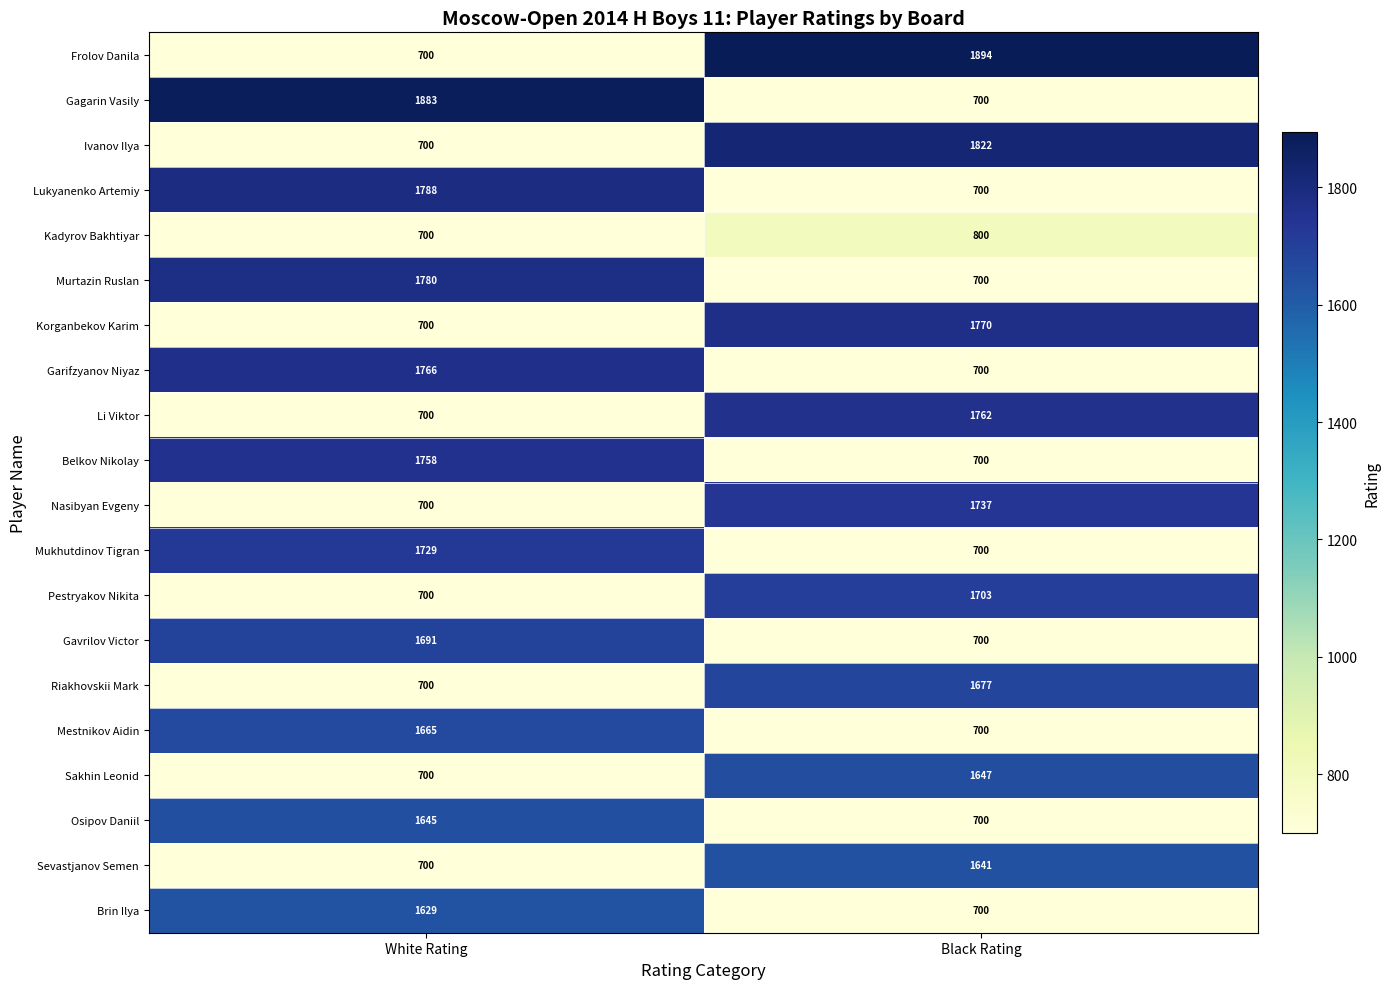

True or false: Osipov Daniil has a value of 700 at Black Rating.

True